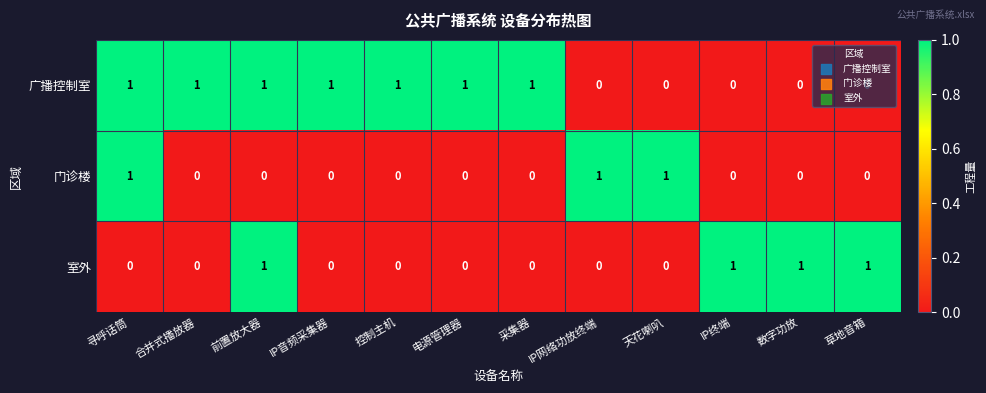

Is the value of 广播控制室 at 控制主机 greater than the value of 室外 at 天花喇叭?

Yes